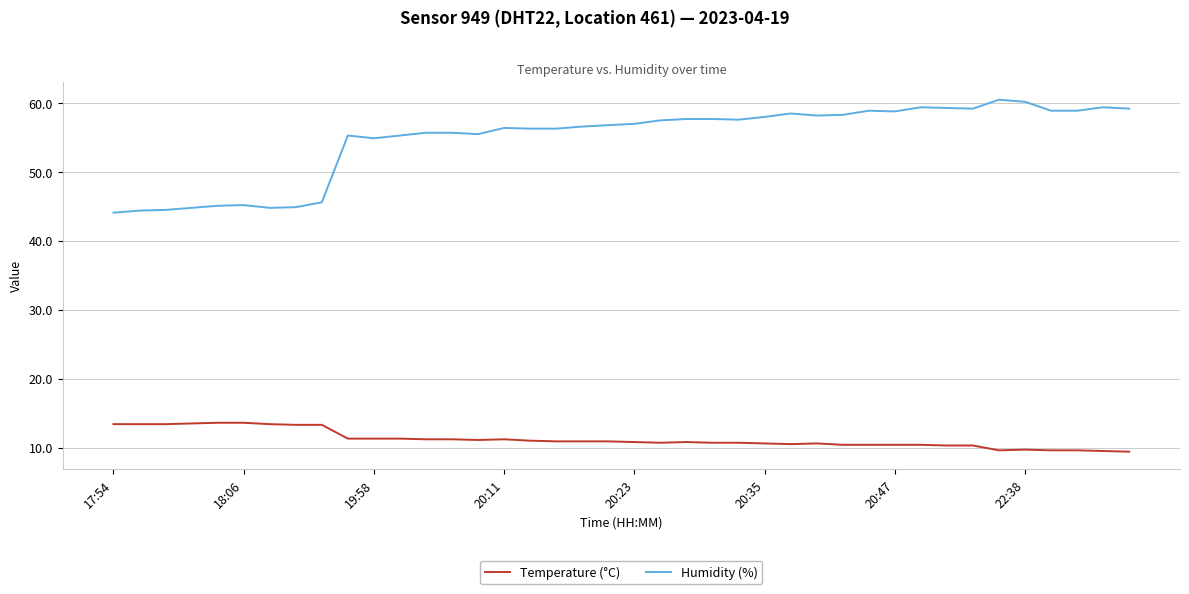

How many lines are shown in the chart?

2